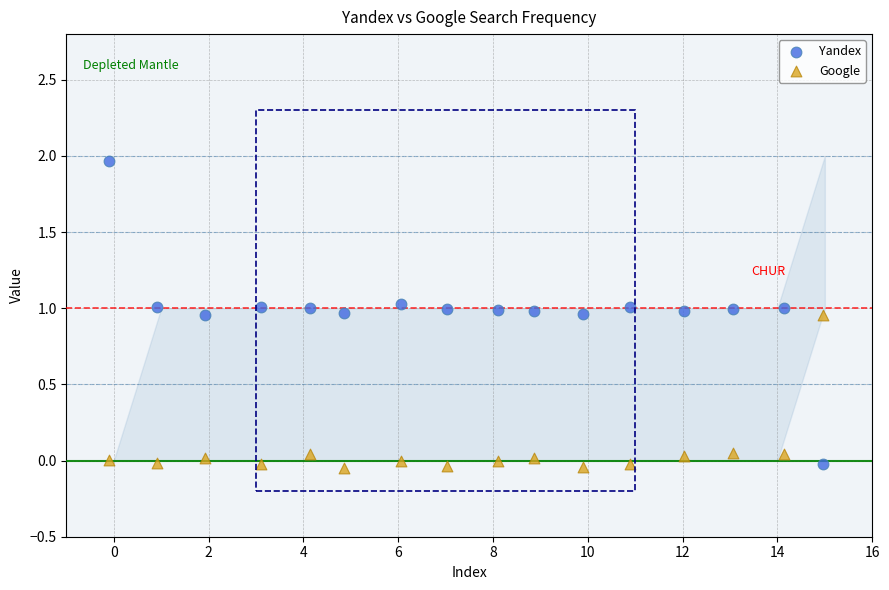

Which series reaches the maximum Y coordinate?

Yandex